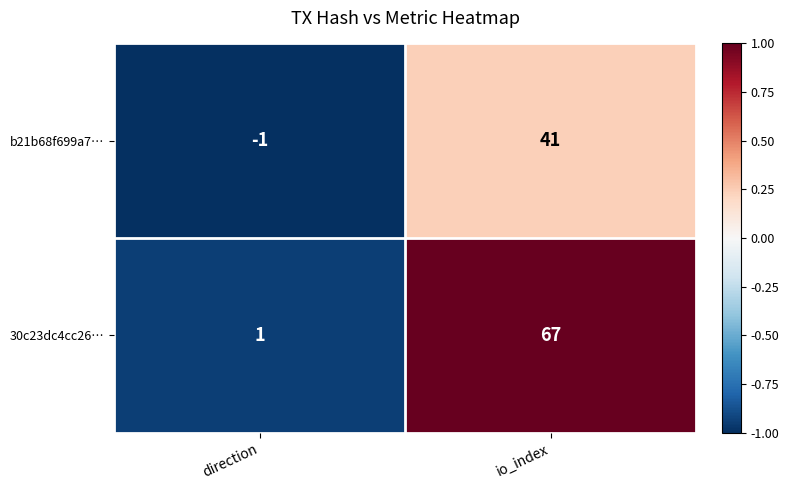

What is the total value across all series at io_index?

108